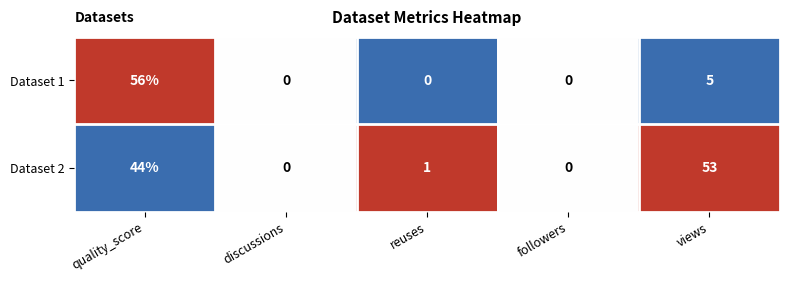

Between quality_score and discussions, which series saw the biggest shift?

Dataset 1